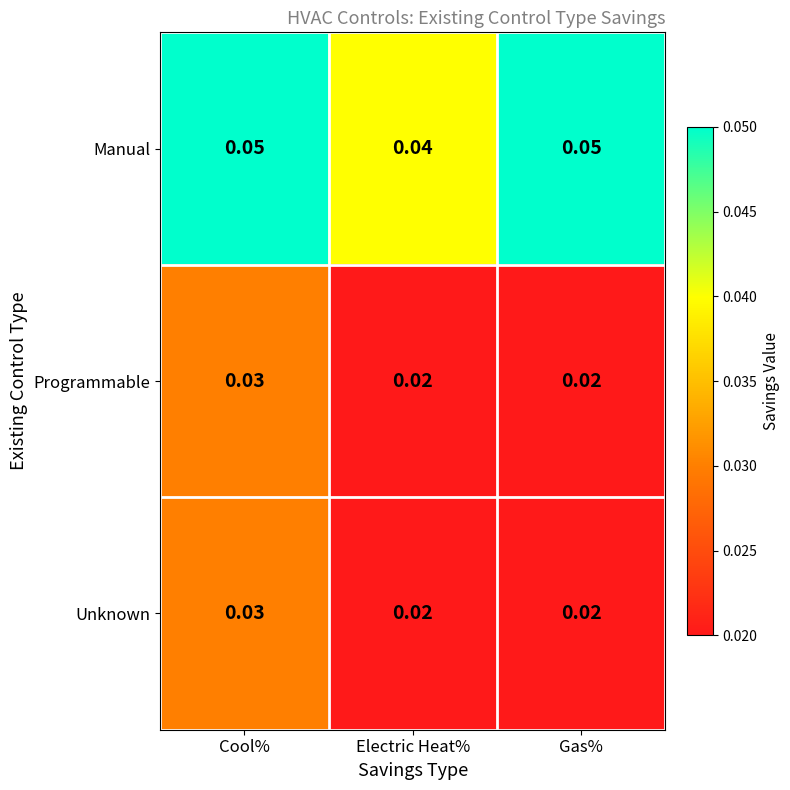

Is the value of Programmable at Cool% greater than the value of Manual at Electric Heat%?

No